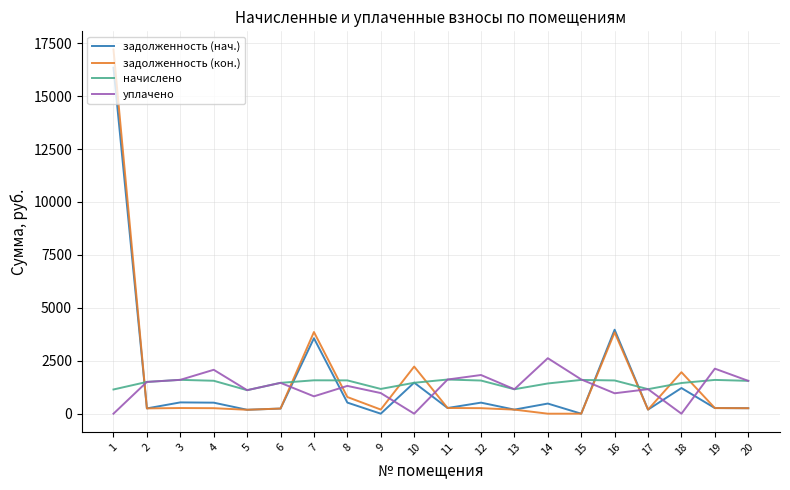

How many lines are shown in the chart?

4